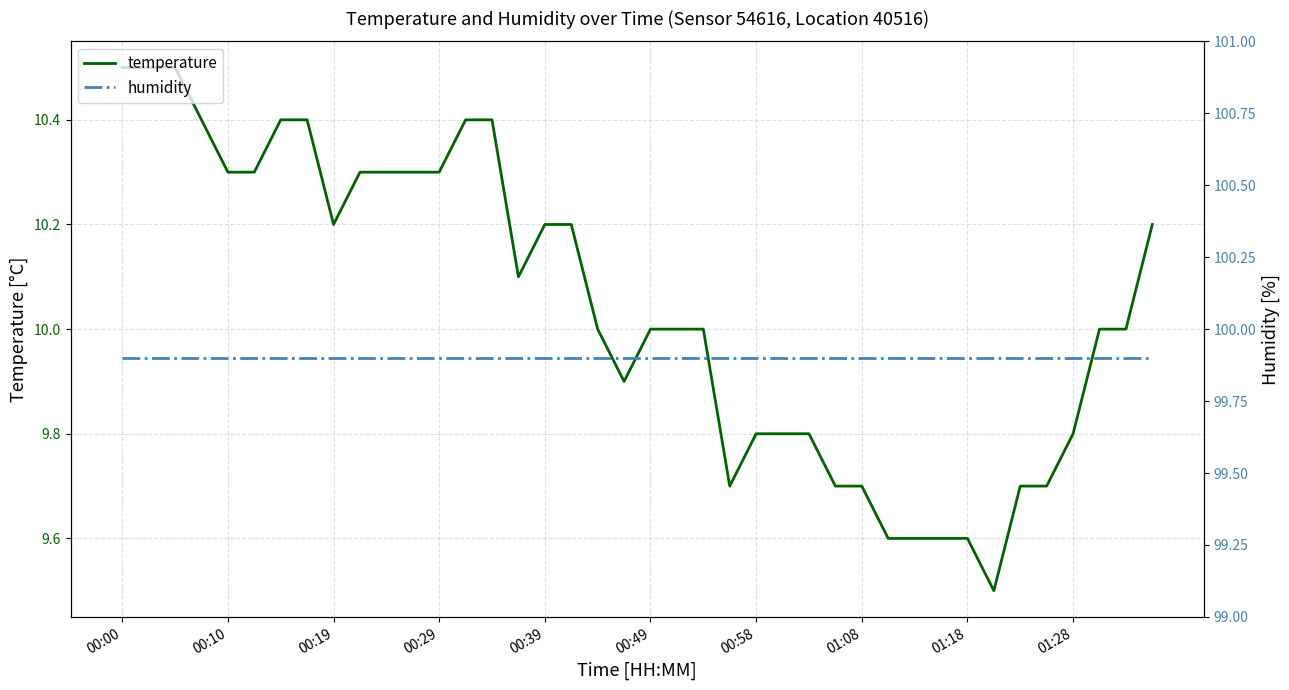

List the series in order of their overall mean, lowest first.

temperature, humidity